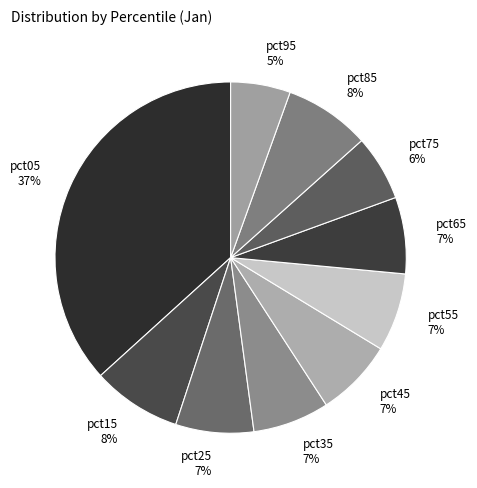

Which has a higher value, pct65 7% or pct75 6%?

pct65 7%